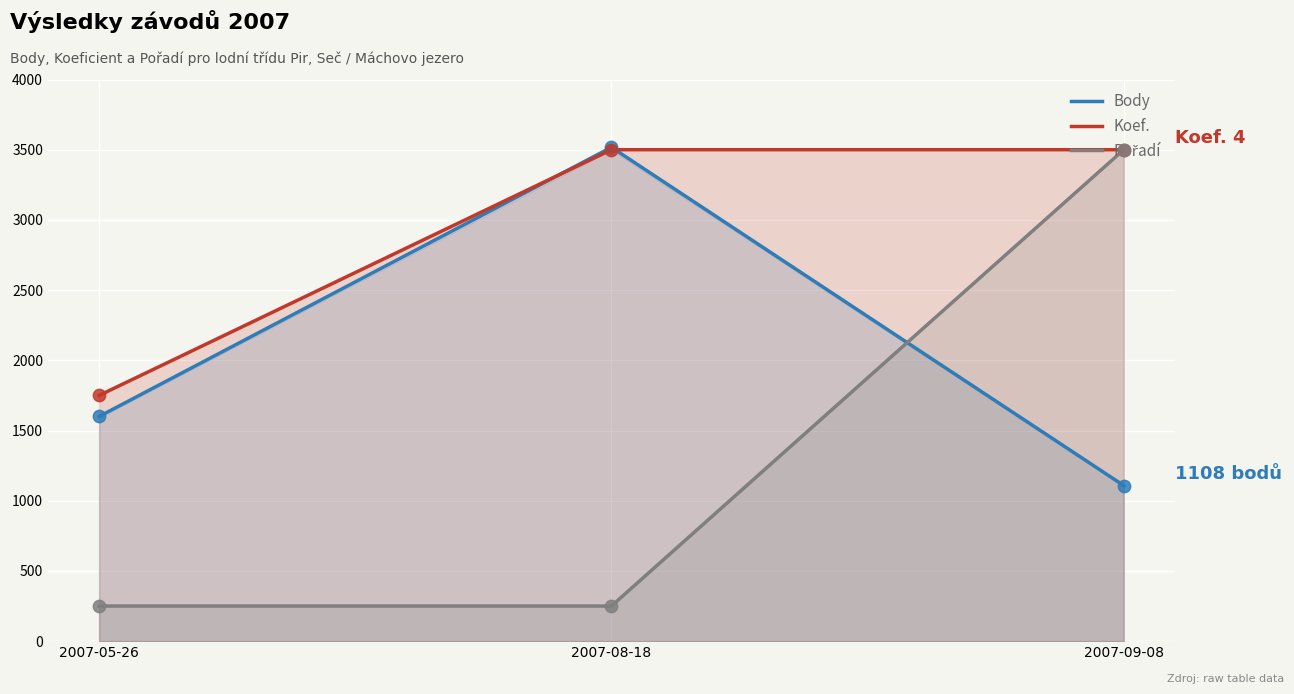

Which series has the largest total across all categories?

Koef.